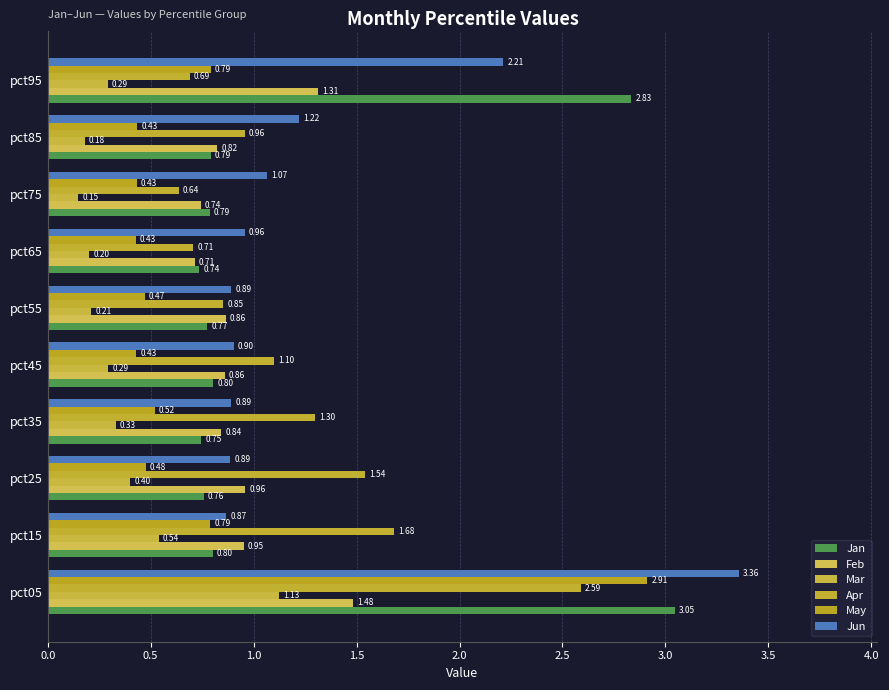

Which series has the largest total across all categories?

Jun